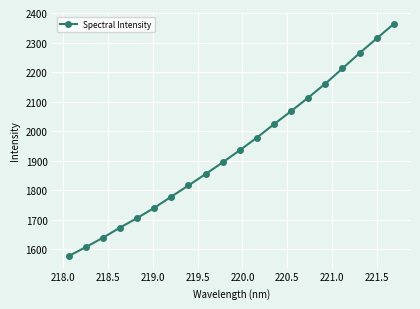

How many values exceed 1935?

10